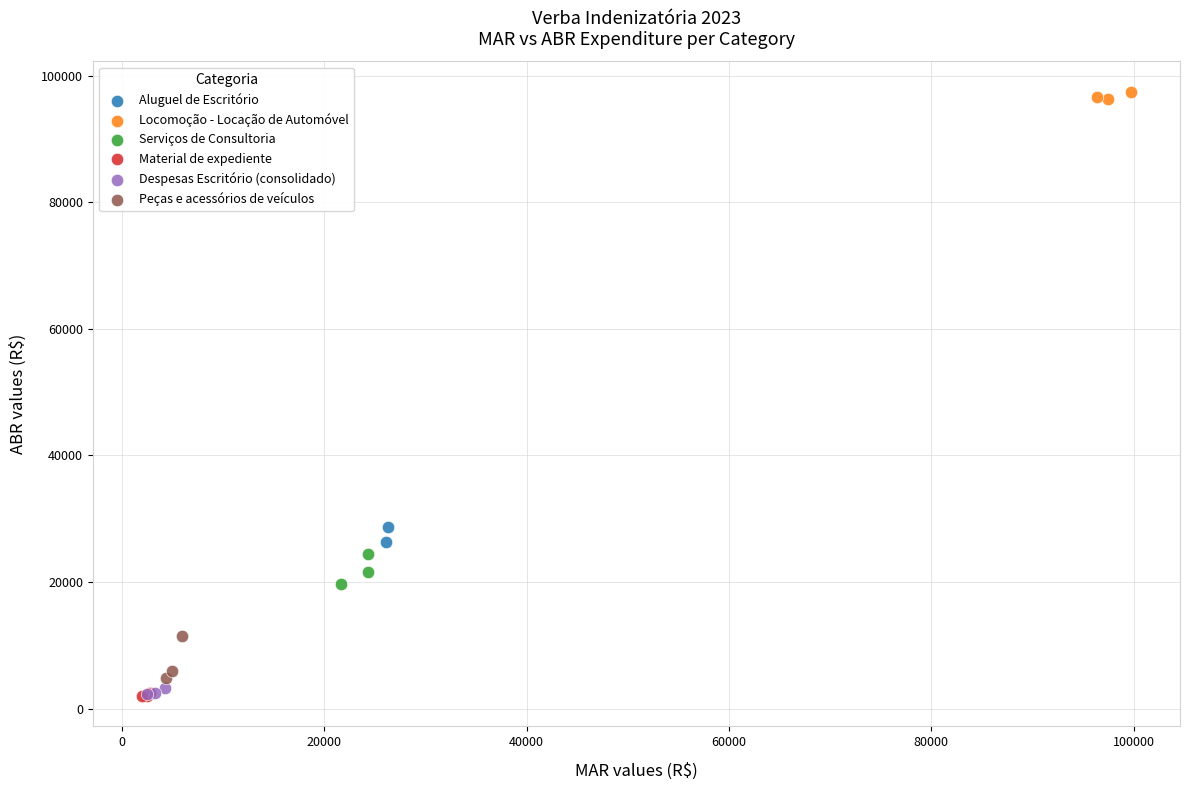

Which series has the widest spread of Y values?

Peças e acessórios de veículos